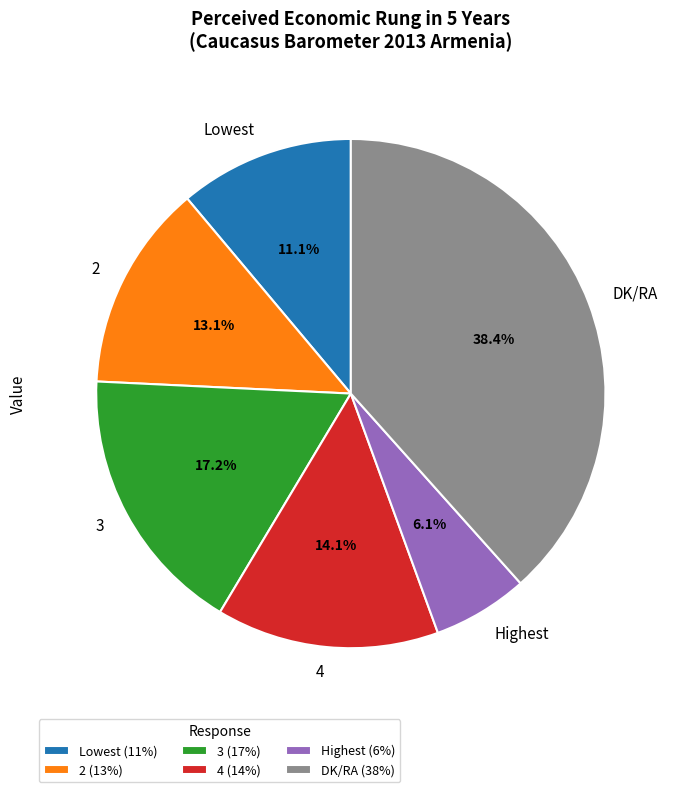

To the nearest percent, what is the difference between the 2 and 3 slice percentages?

4%